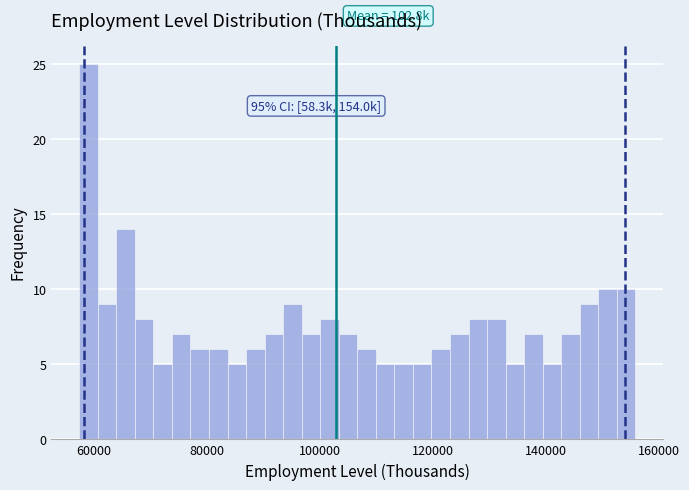

Around what value on the x-axis is the tallest bar? Give the approximate position of its centre, as read against the axis.

60000